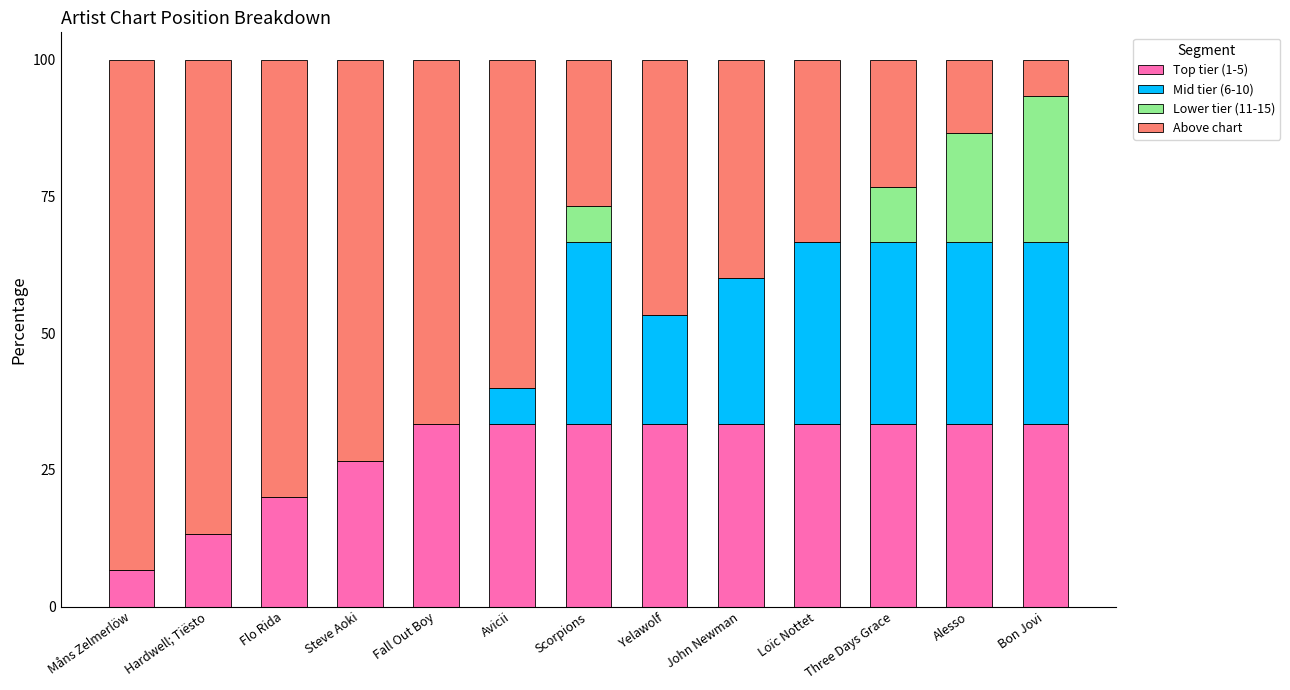

What is the maximum value for Top tier (1-5)?

33.3